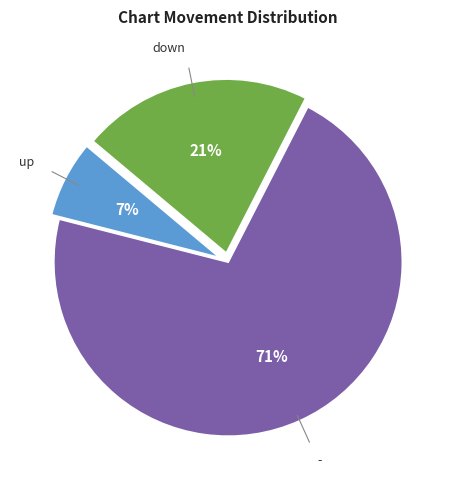

Is it true that up is 21% of the pie?

False